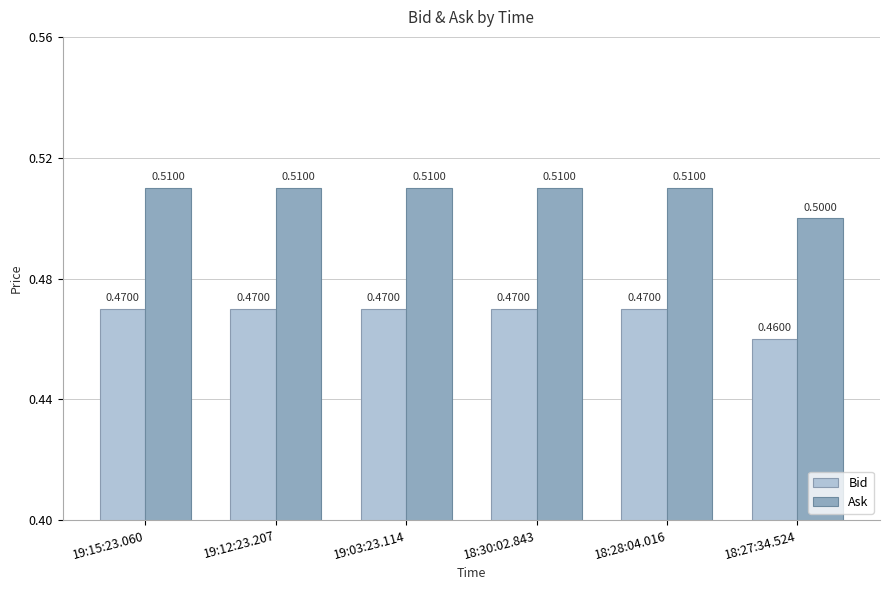

What is the label of the 4th bar from the left?

18:30:02.843